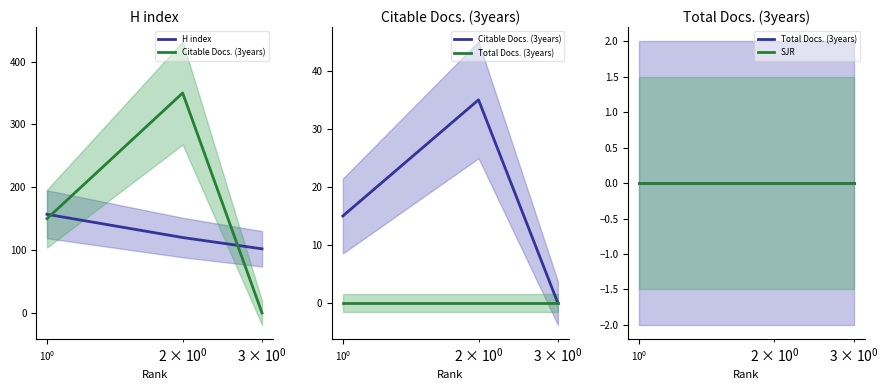

Which category has the lowest value across all series?

$\mathdefault{10^{0}}$